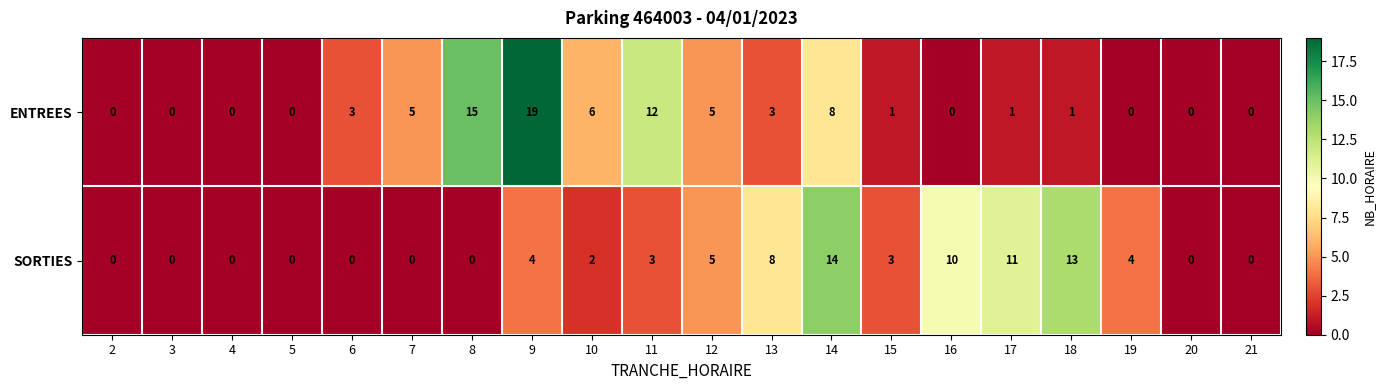

At which category does the chart reach its peak across all series?

9